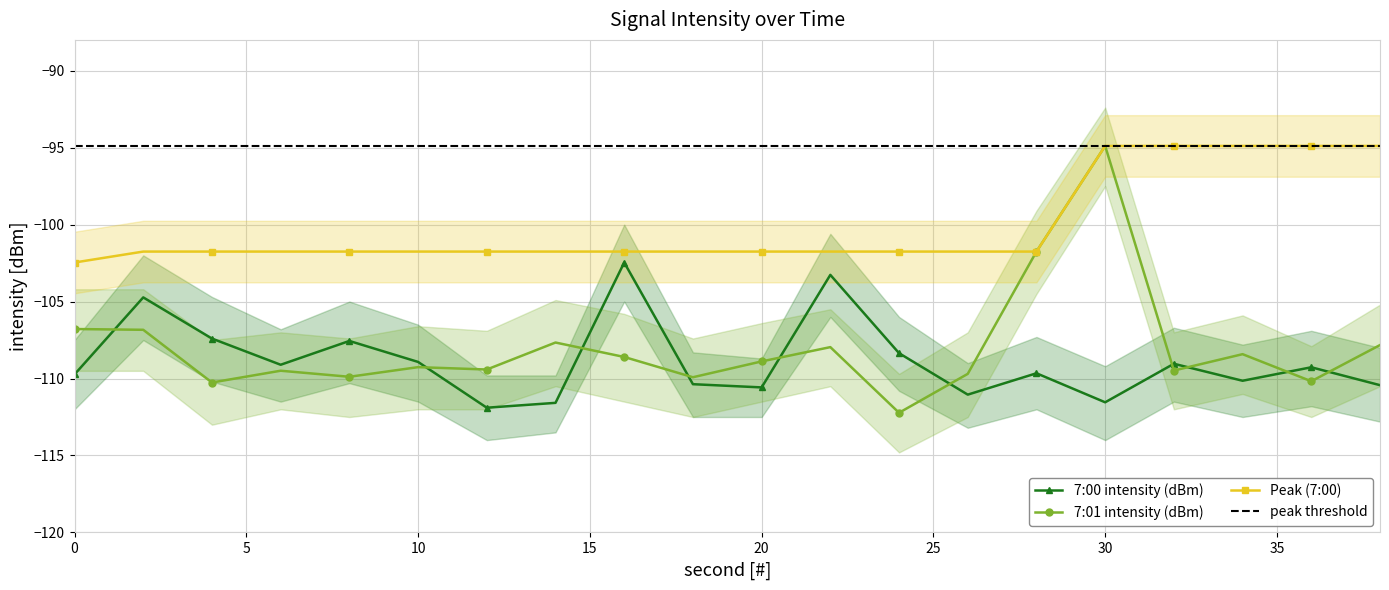

What is the greatest value displayed?

-94.9